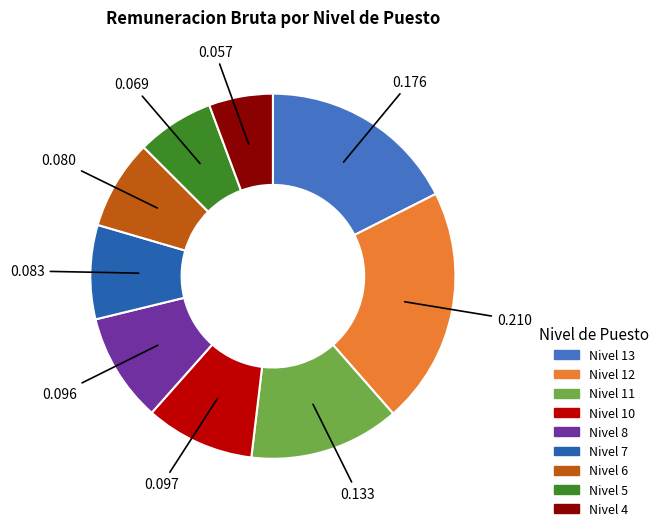

How many segments does this pie chart have?

9